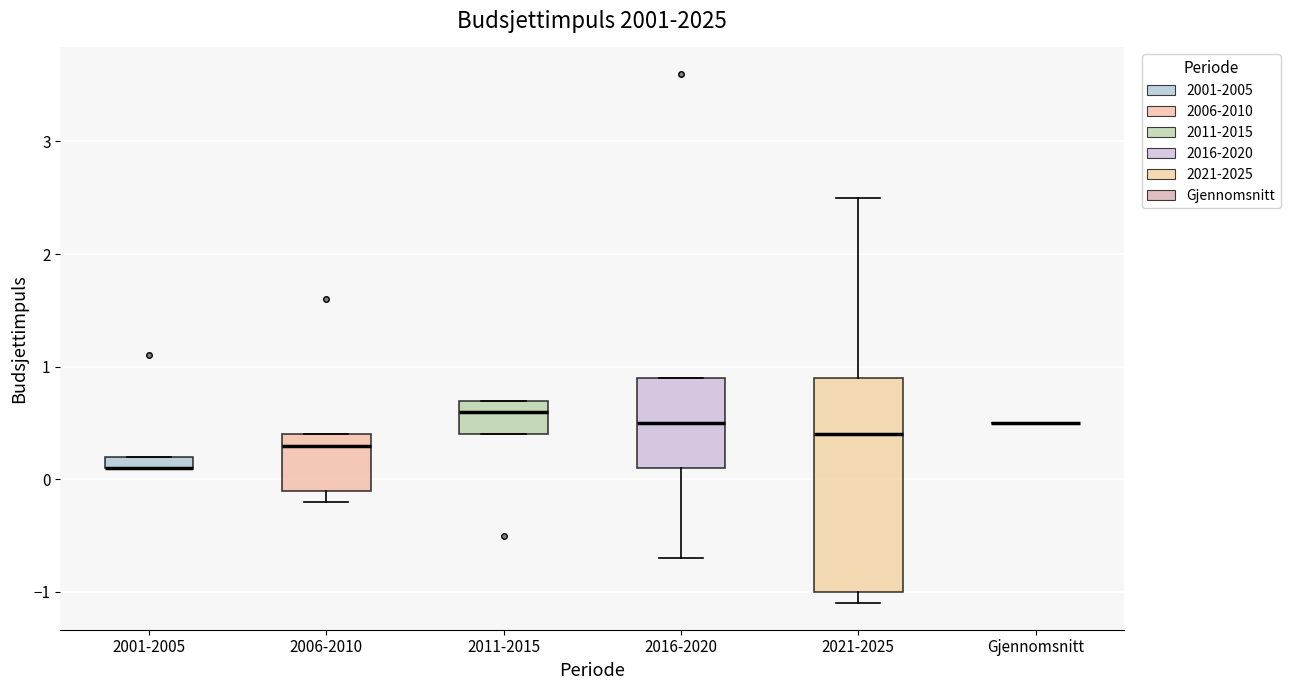

Where is the lower edge of the box for 2001-2005 on the y-axis? The values are not printed on the chart, so give them approximately, as read against the axis.

0.1